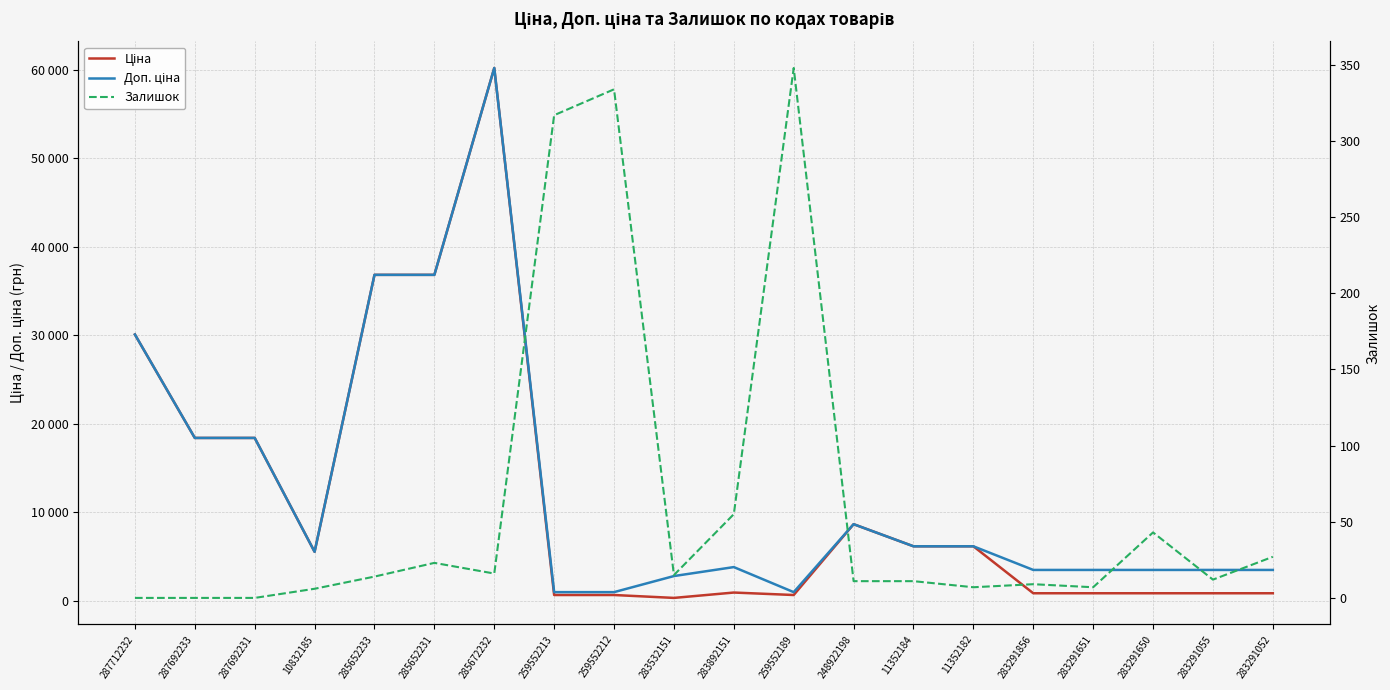

What is the spread (max minus min) of values at 283291055?

3499.9